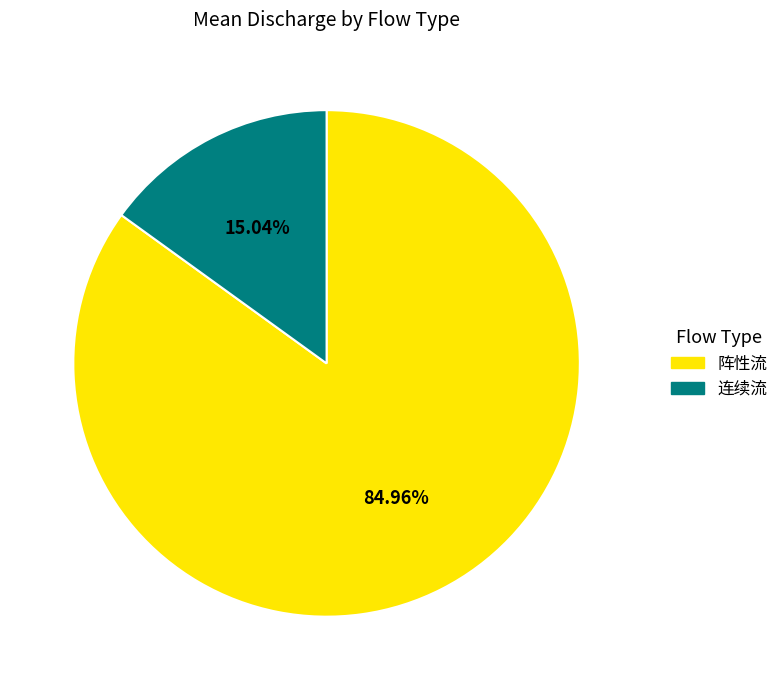

Which slice is the smallest?

连续流